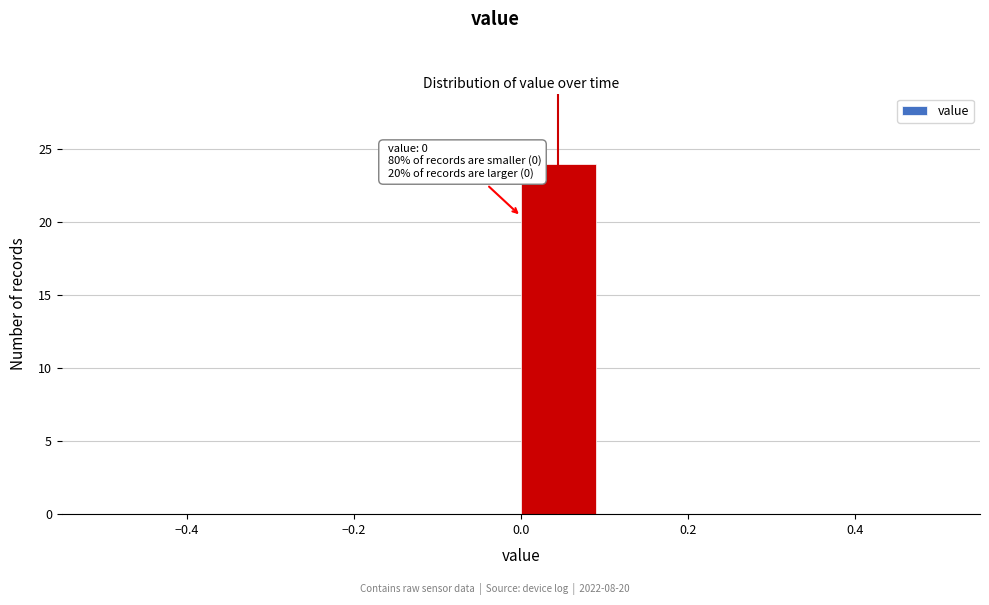

Which range on the x-axis has the tallest bar?

0.0 to 0.1